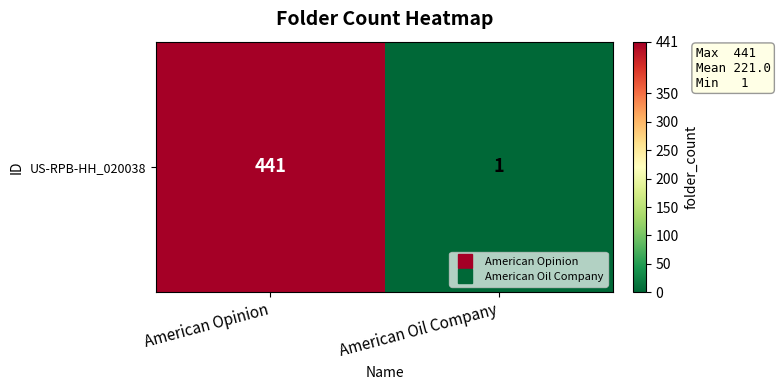

Reading left to right, list all the values displayed in this chart.

441	1